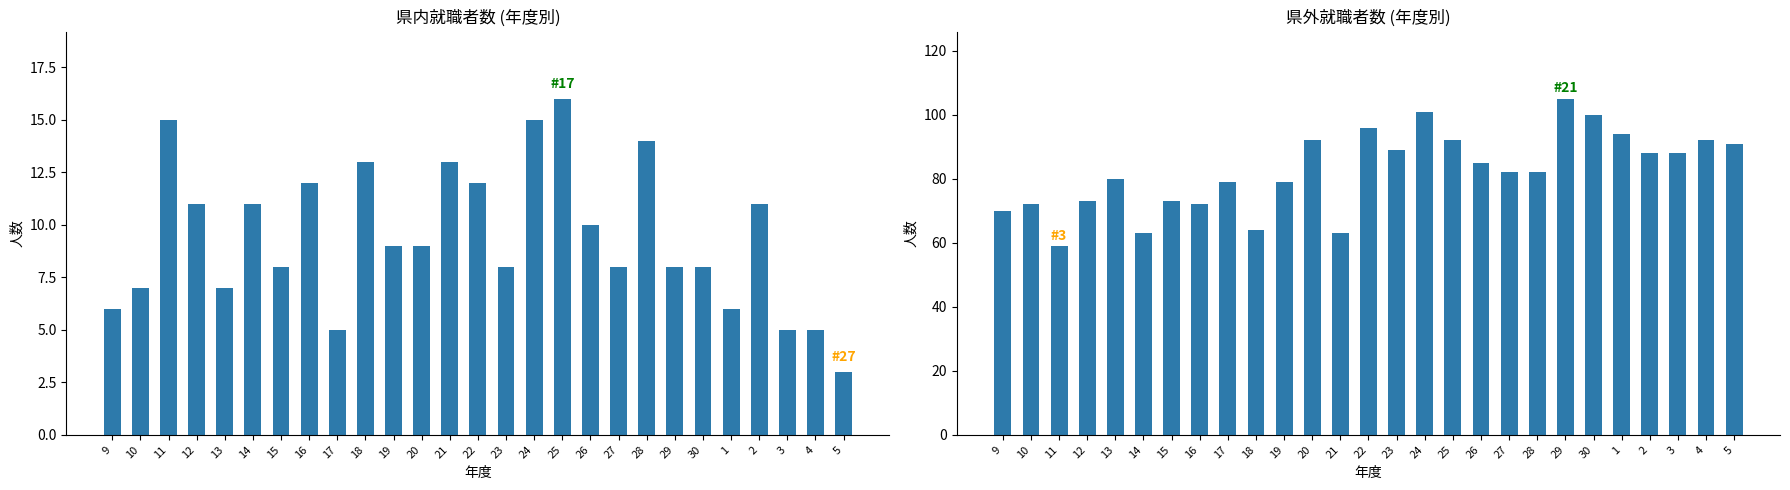

What is the approximate value of 県内 at 18?

13